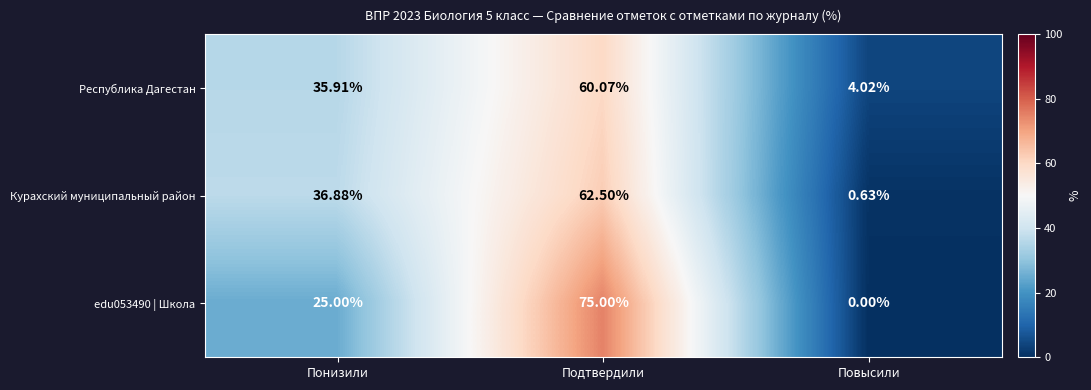

Count the number of data series in this chart.

3